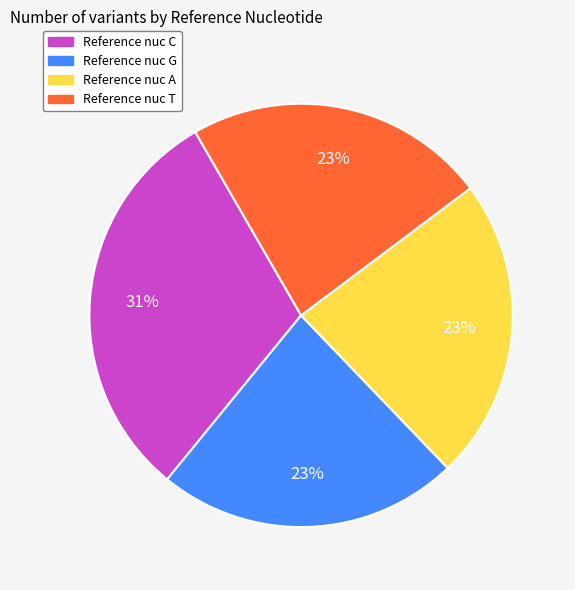

Does any single category account for the majority?

No